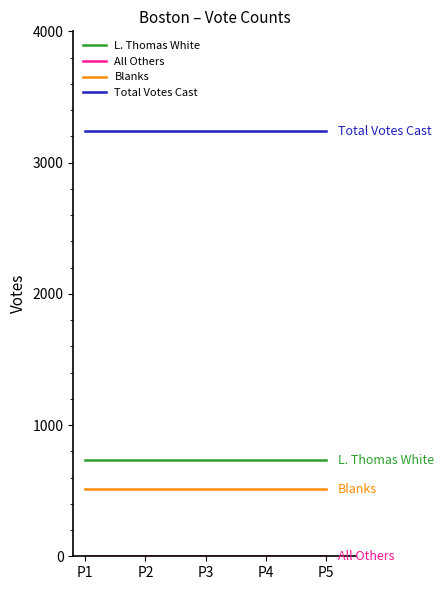

Which series has the largest total across all categories?

Total Votes Cast